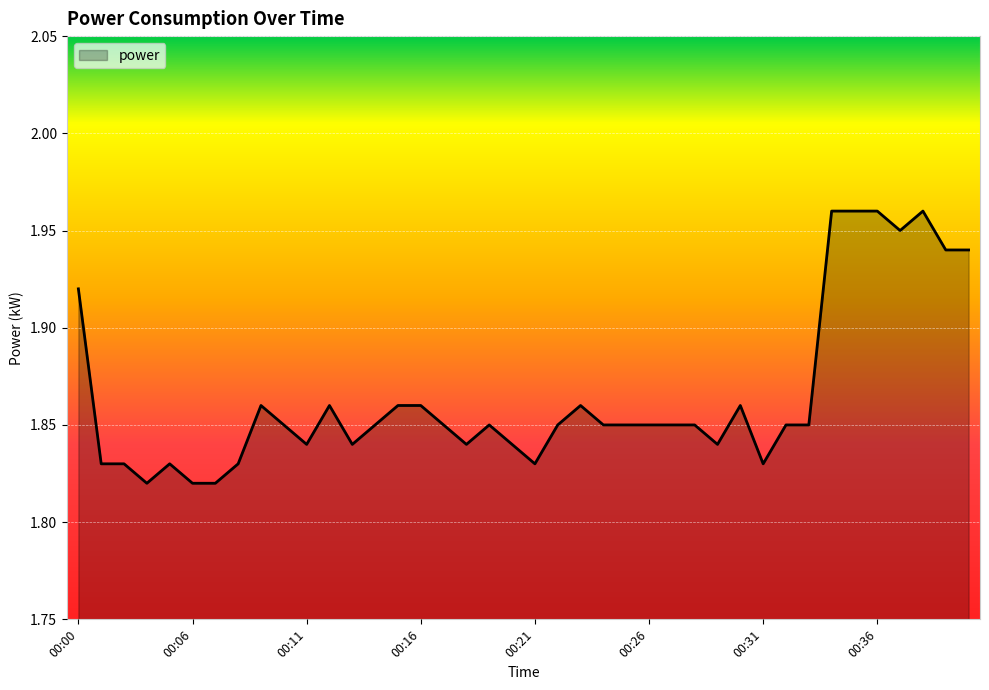

How many lines are shown in the chart?

1